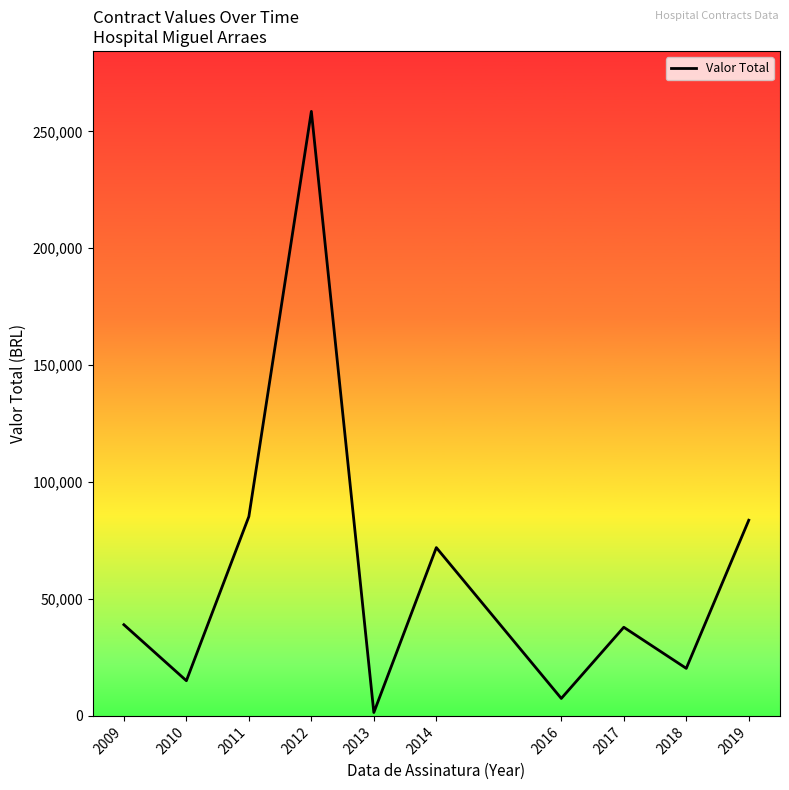

Where is the first local maximum?

2012